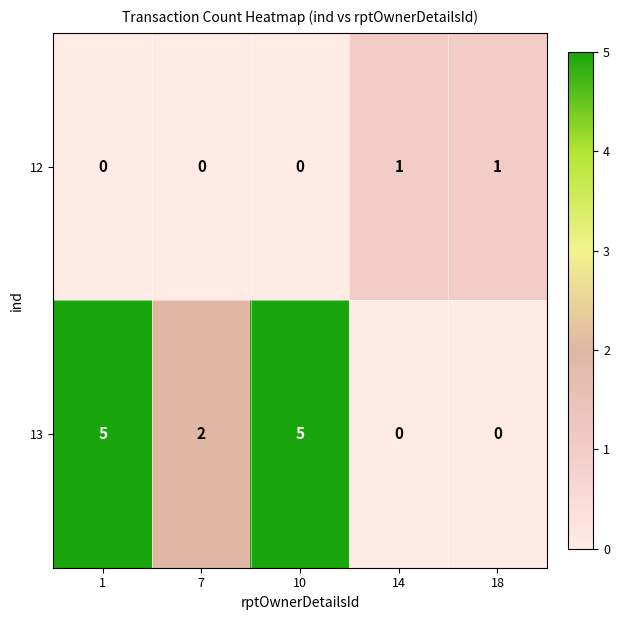

What is the maximum value shown in the chart?

5